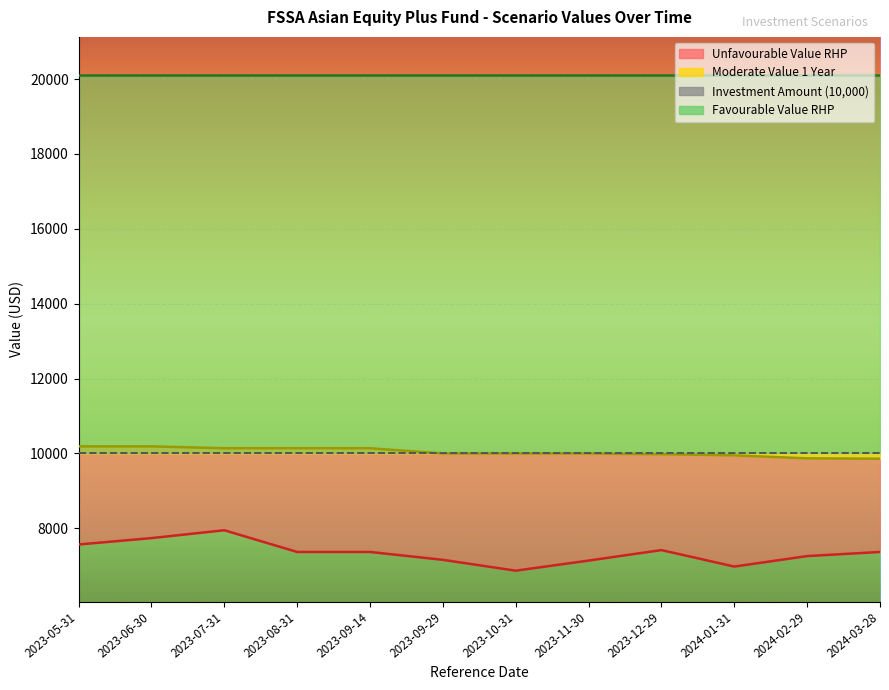

At which label does Unfavourable Value RHP first exceed 7370?

2023-05-31